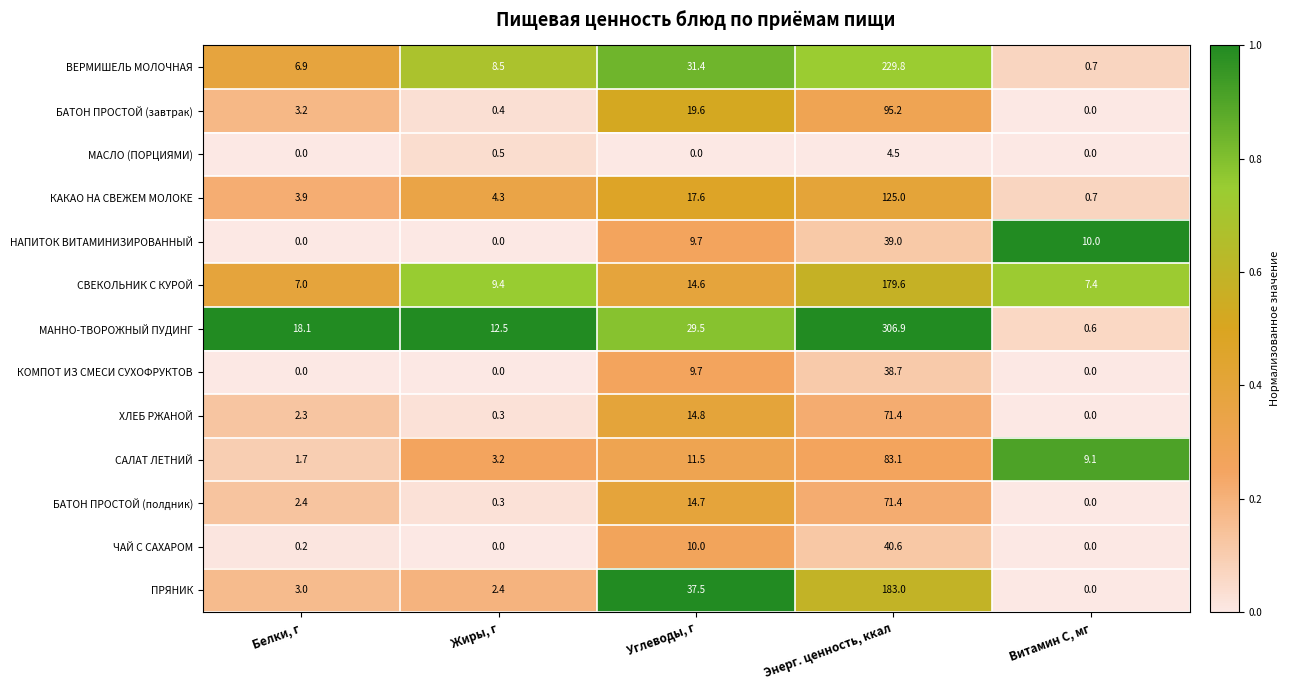

The ЧАЙ С САХАРОМ series shows 0.0 at Витамин С, мг. True or false?

True